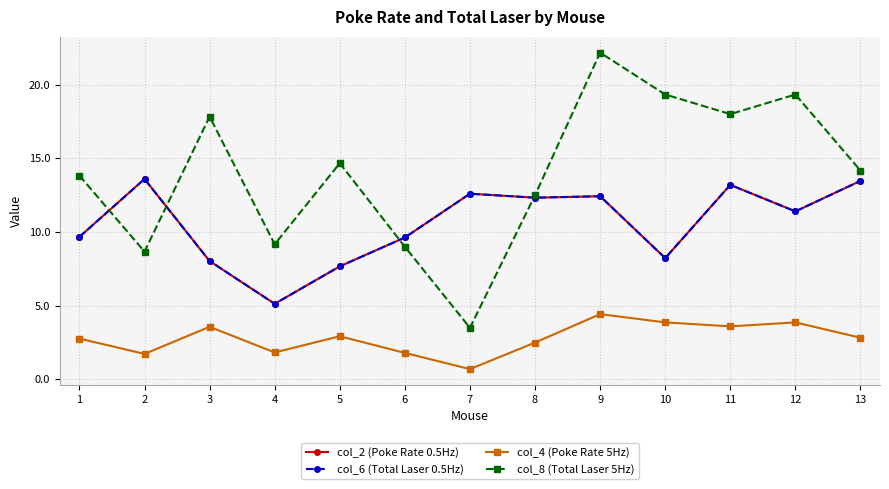

Reading left to right, transcribe all the data shown in this chart.

col_2 (Poke Rate 0.5Hz): 1=9.7	2=13.6	3=8.0	4=5.1	5=7.7	6=9.6	7=12.6	8=12.3	9=12.4	10=8.2	11=13.2	12=11.4	13=13.5
col_6 (Total Laser 0.5Hz): 1=9.7	2=13.6	3=8.0	4=5.1	5=7.7	6=9.6	7=12.6	8=12.3	9=12.4	10=8.2	11=13.2	12=11.4	13=13.5
col_4 (Poke Rate 5Hz): 1=2.8	2=1.7	3=3.6	4=1.8	5=2.9	6=1.8	7=0.7	8=2.5	9=4.4	10=3.9	11=3.6	12=3.9	13=2.8
col_8 (Total Laser 5Hz): 1=13.8	2=8.7	3=17.8	4=9.2	5=14.7	6=9.0	7=3.5	8=12.5	9=22.2	10=19.3	11=18.0	12=19.3	13=14.2